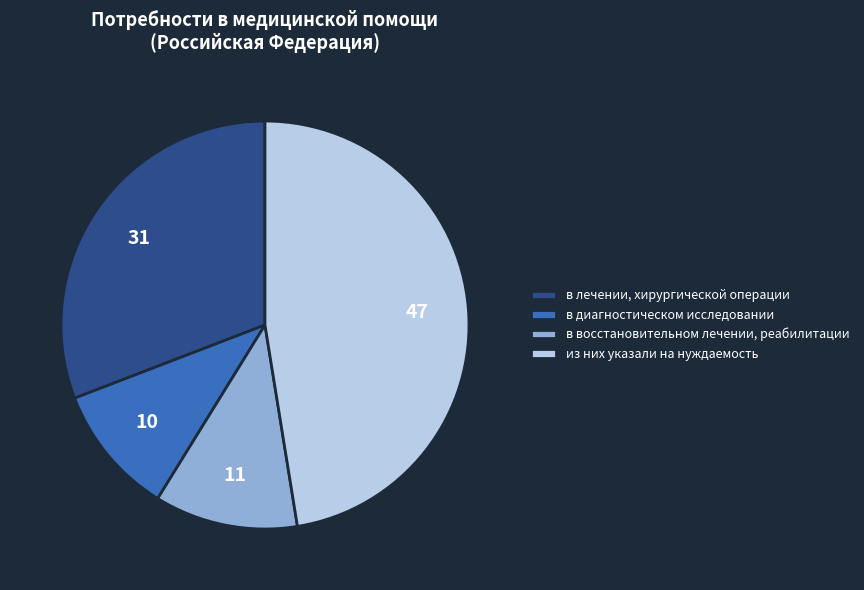

Does any single category account for the majority?

No